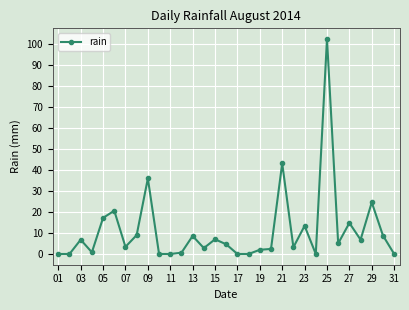

What is the value of the 3rd point from the left?

6.8